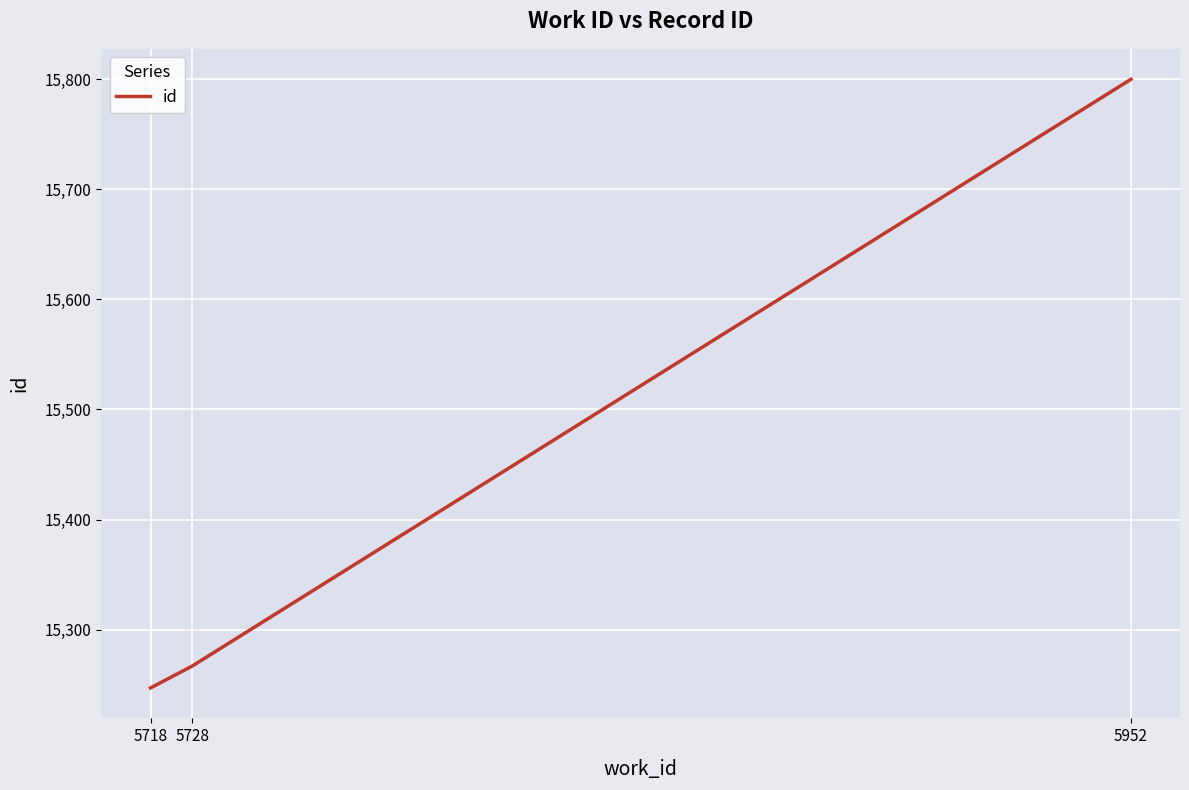

At which category does the chart reach its minimum across all series?

5718